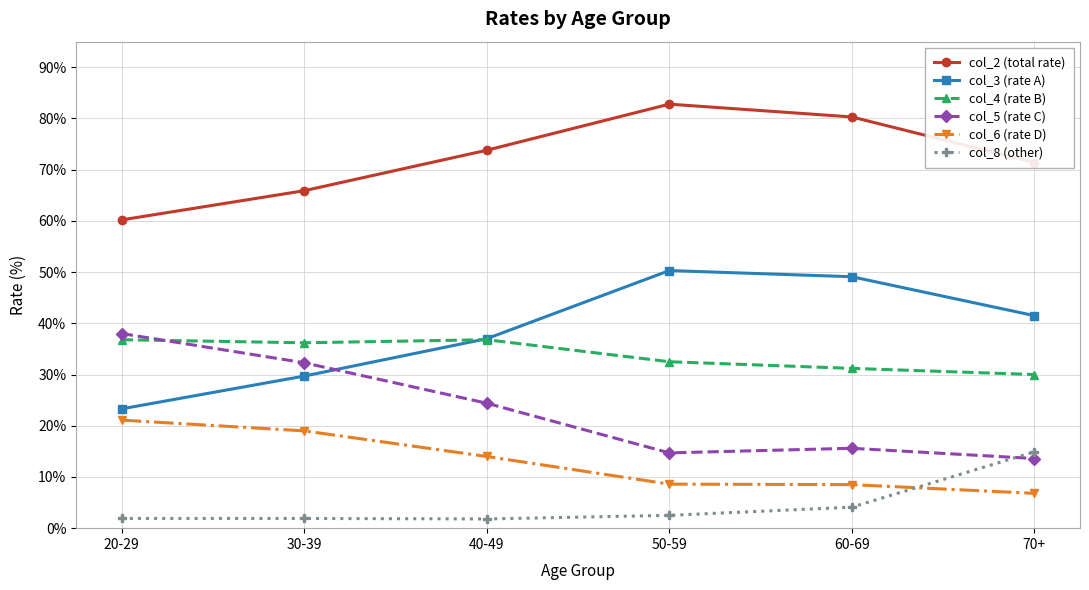

How many lines are shown in the chart?

6